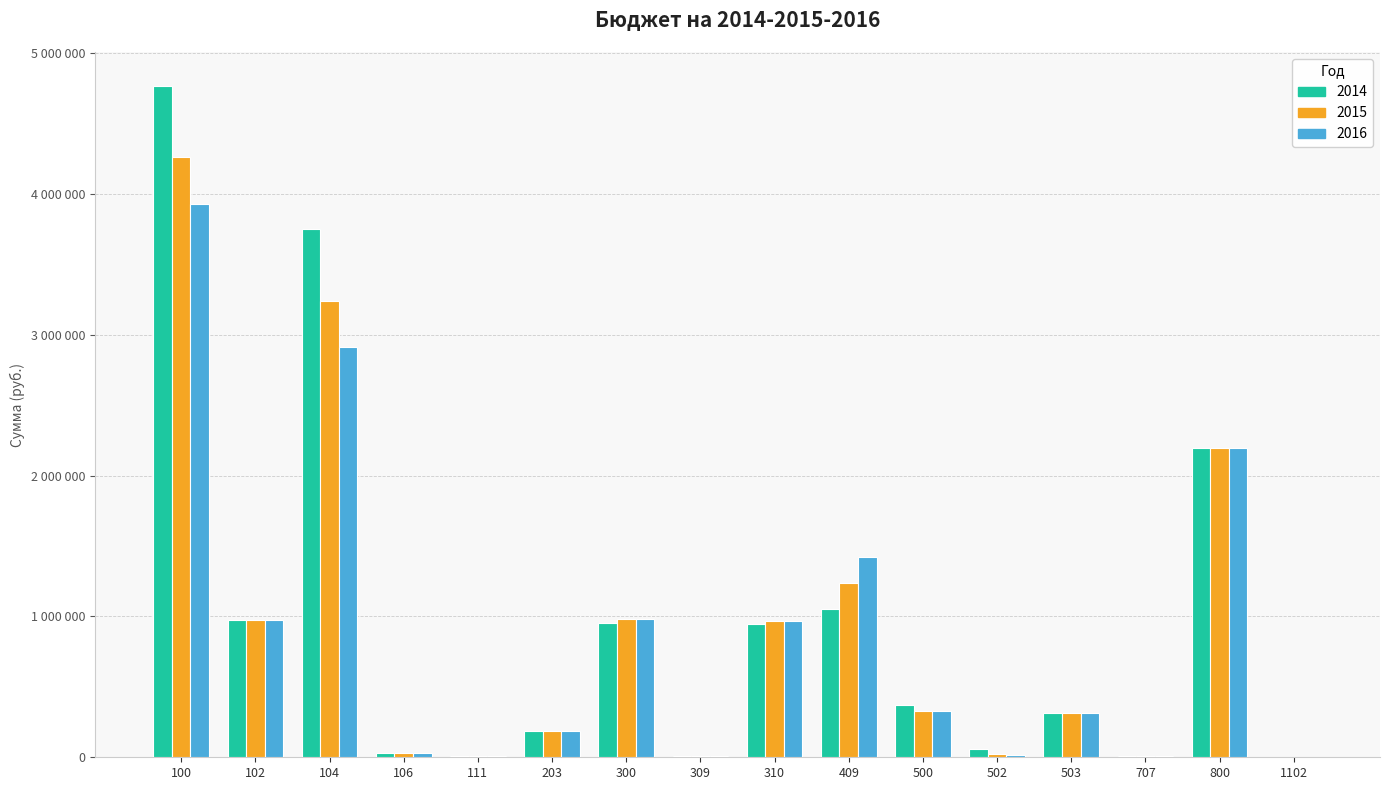

What are all the series names shown in the legend?

2014, 2015, 2016